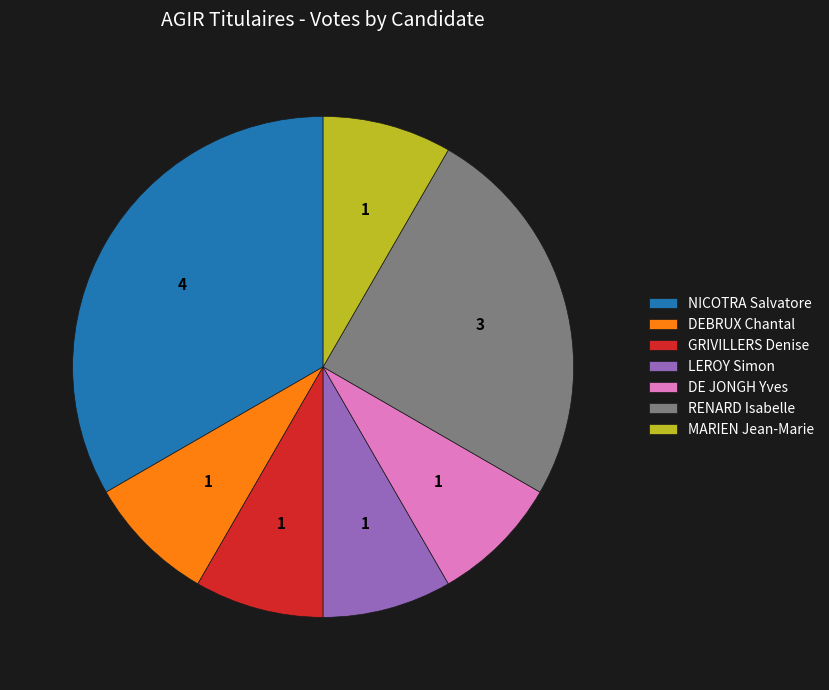

Does LEROY Simon represent more than half of the total?

No